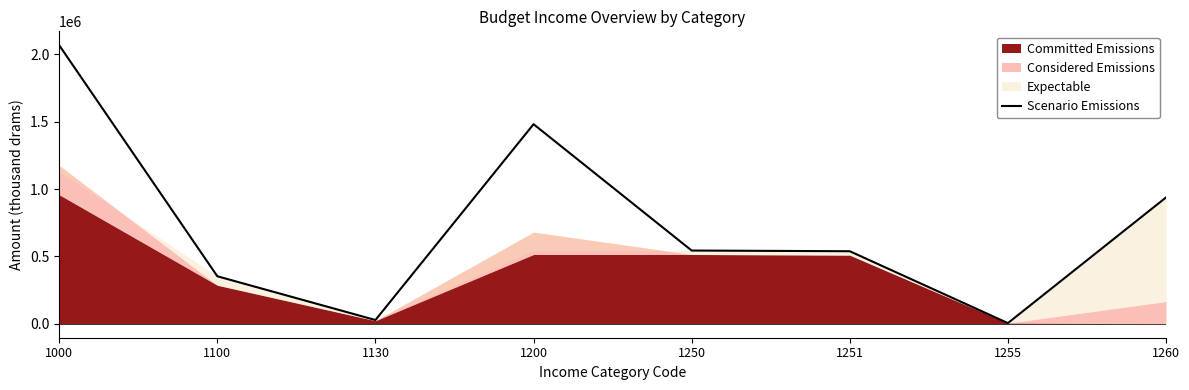

Which label corresponds to the largest value in the chart?

1000